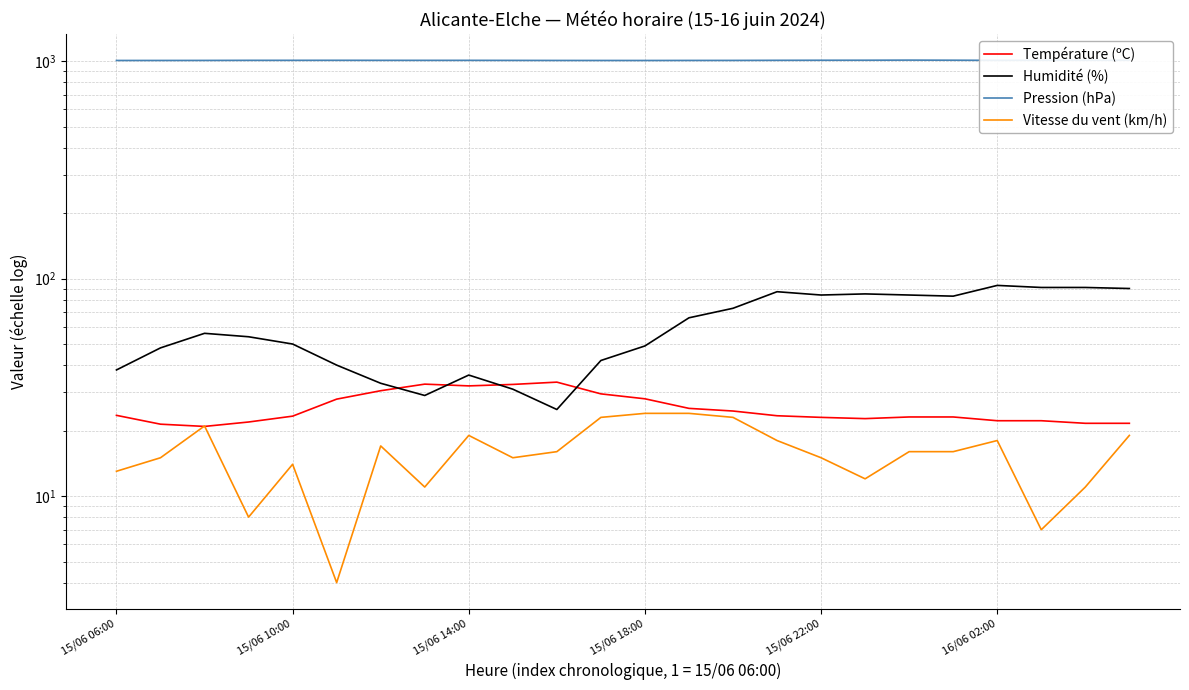

What is the minimum value for Humidité (%)?

25.0